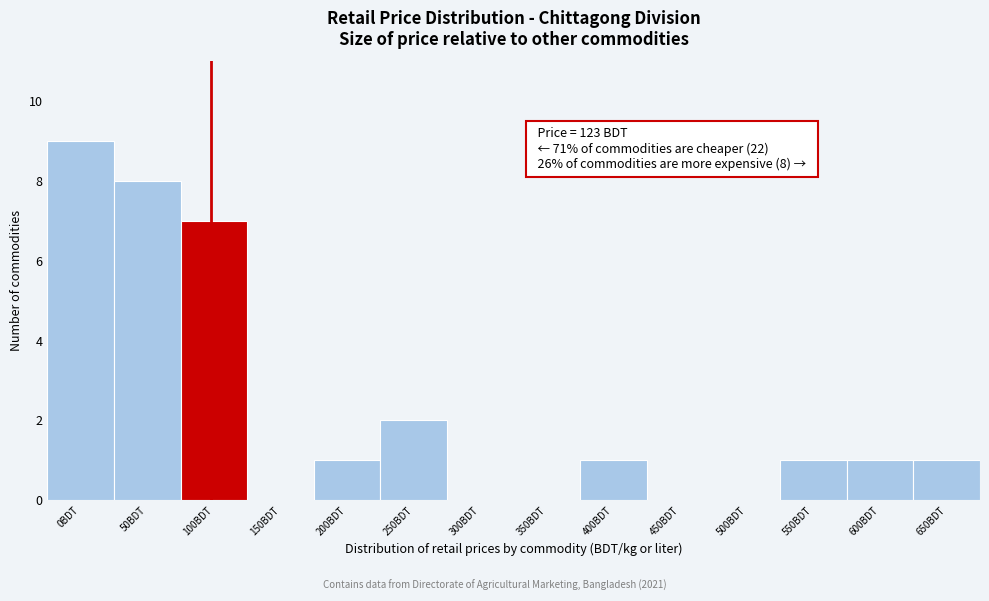

Reading left to right, what are all the values shown in this chart?

0BDT=9	50BDT=8	100BDT=7	150BDT=0	200BDT=1	250BDT=2	300BDT=0	350BDT=0	400BDT=1	450BDT=0	500BDT=0	550BDT=1	600BDT=1	650BDT=1